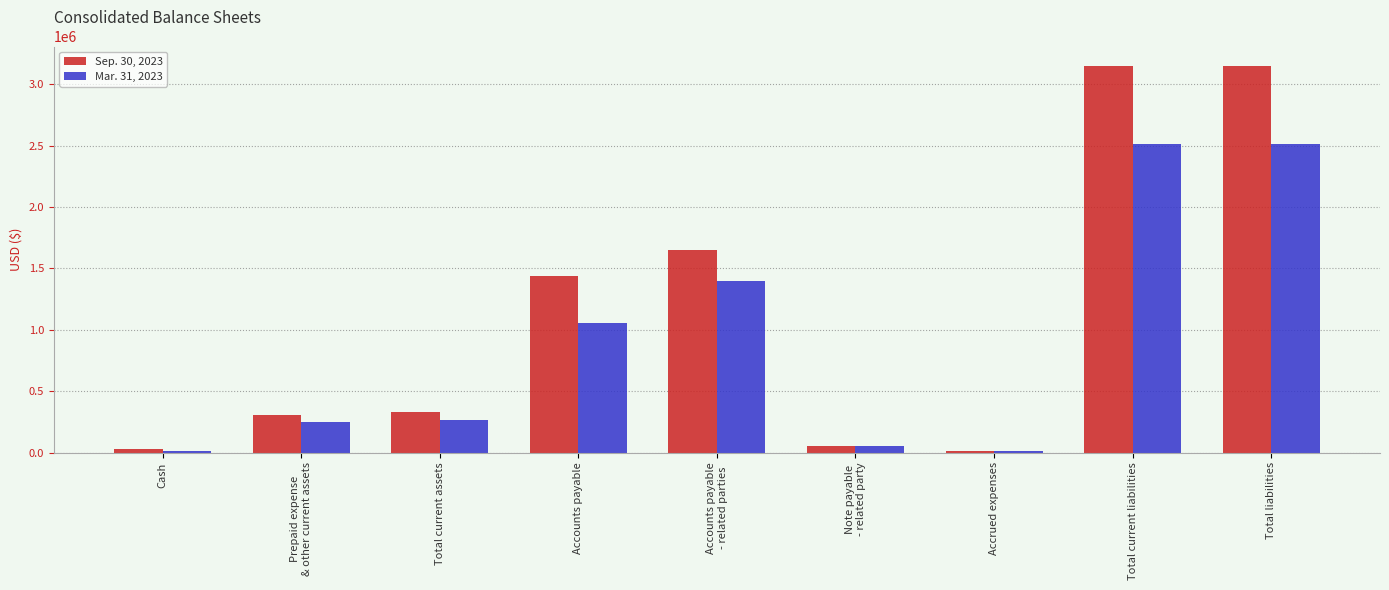

Is it true that Mar. 31, 2023 equals 1057215 at Accounts payable?

True